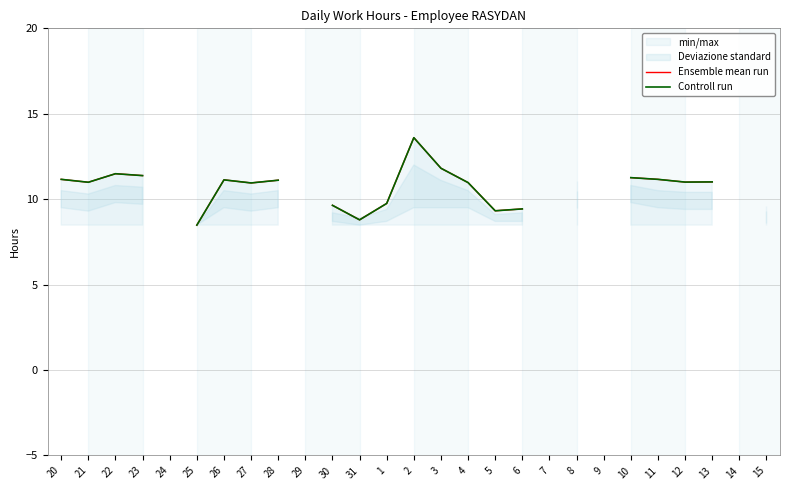

How many lines are shown in the chart?

2